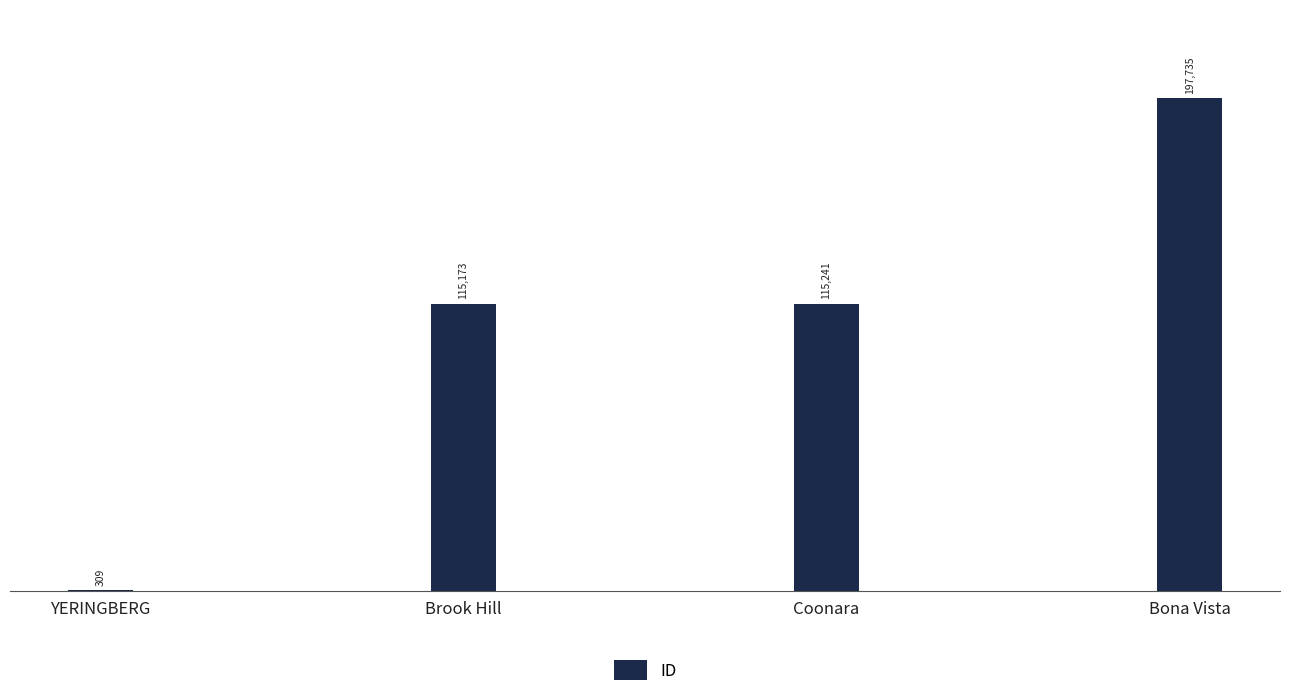

True or false: the data shows 309 at YERINGBERG.

True